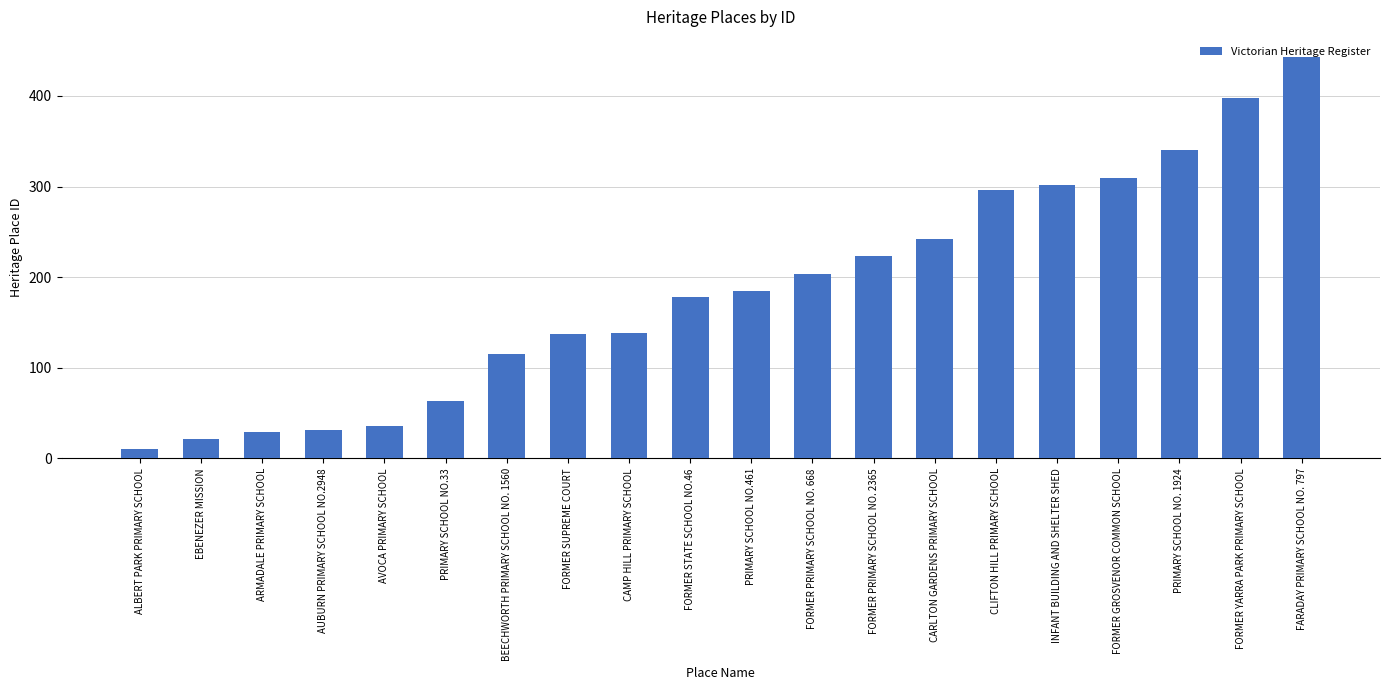

What is the label of the 9th bar from the left?

CAMP HILL PRIMARY SCHOOL